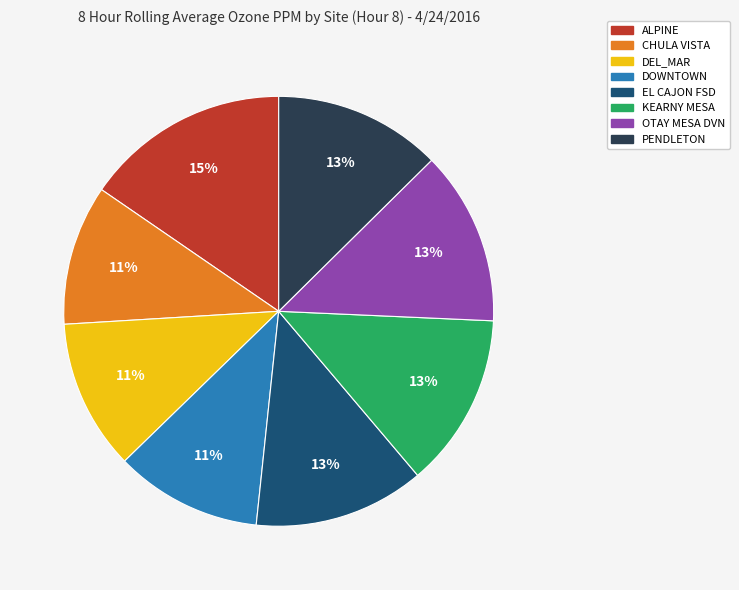

Count the number of slices in the pie.

8